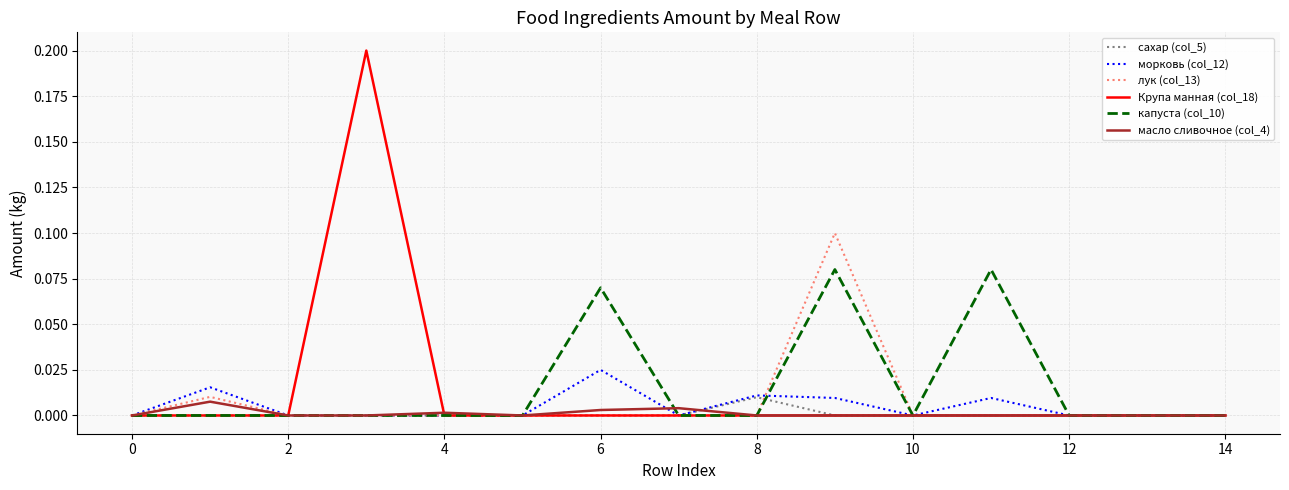

True or false: морковь (col_12) has more than 1 points higher than both neighbors.

True